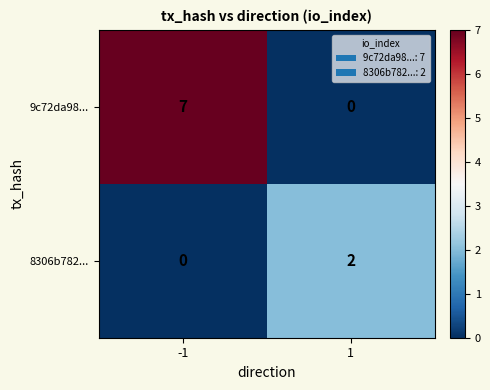

At which category does the chart reach its peak across all series?

-1